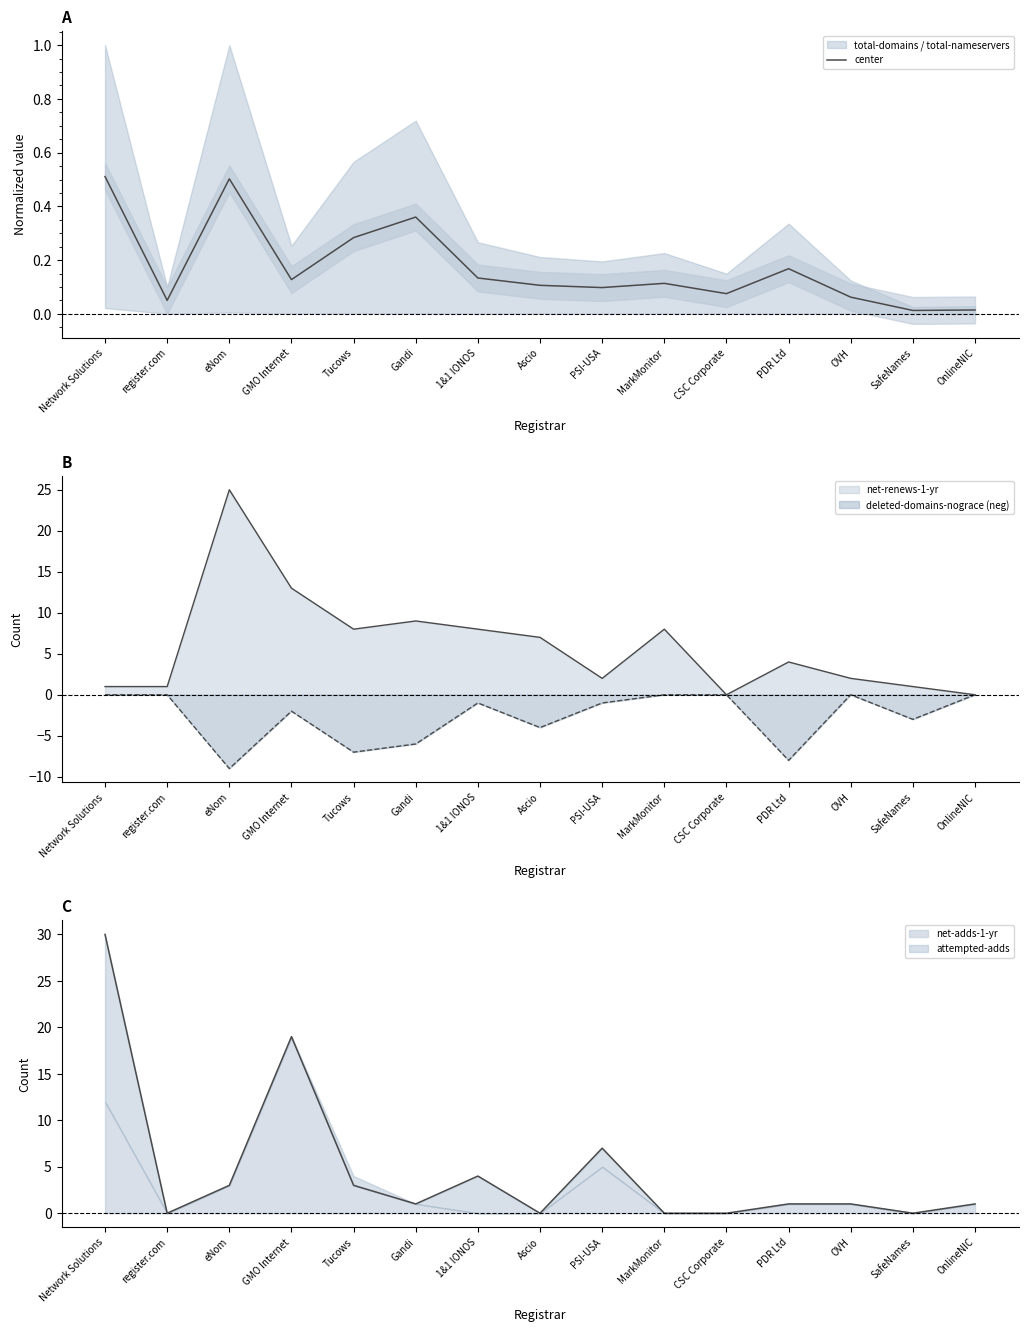

Where is the data nearest to the value 0?

SafeNames